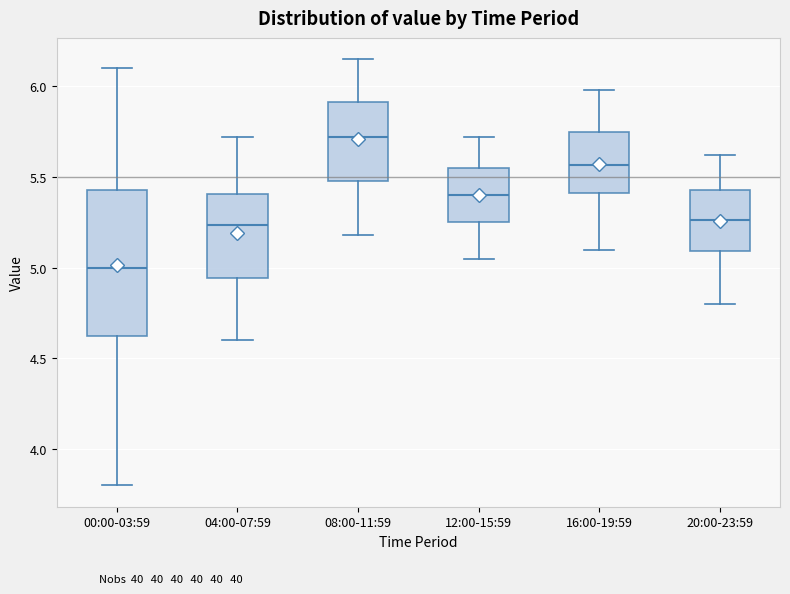

Where is the upper edge of the box for 08:00-11:59 on the y-axis? The values are not printed on the chart, so give them approximately, as read against the axis.

5.90